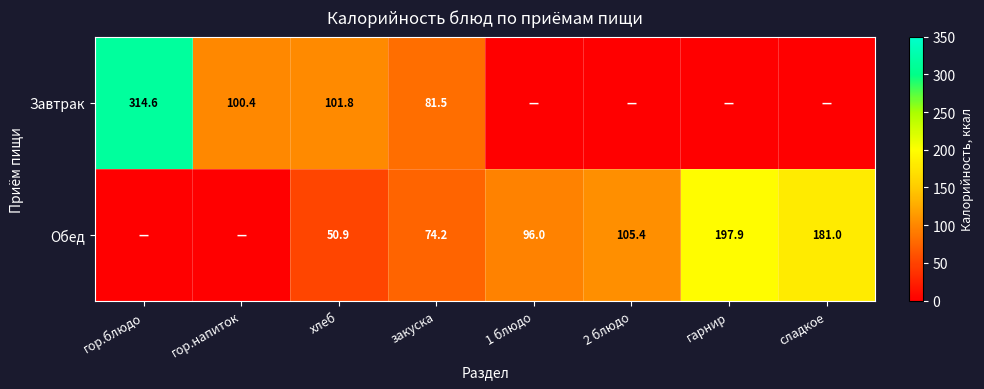

What is the difference between the Обед values at сладкое and 1 блюдо?

85.0